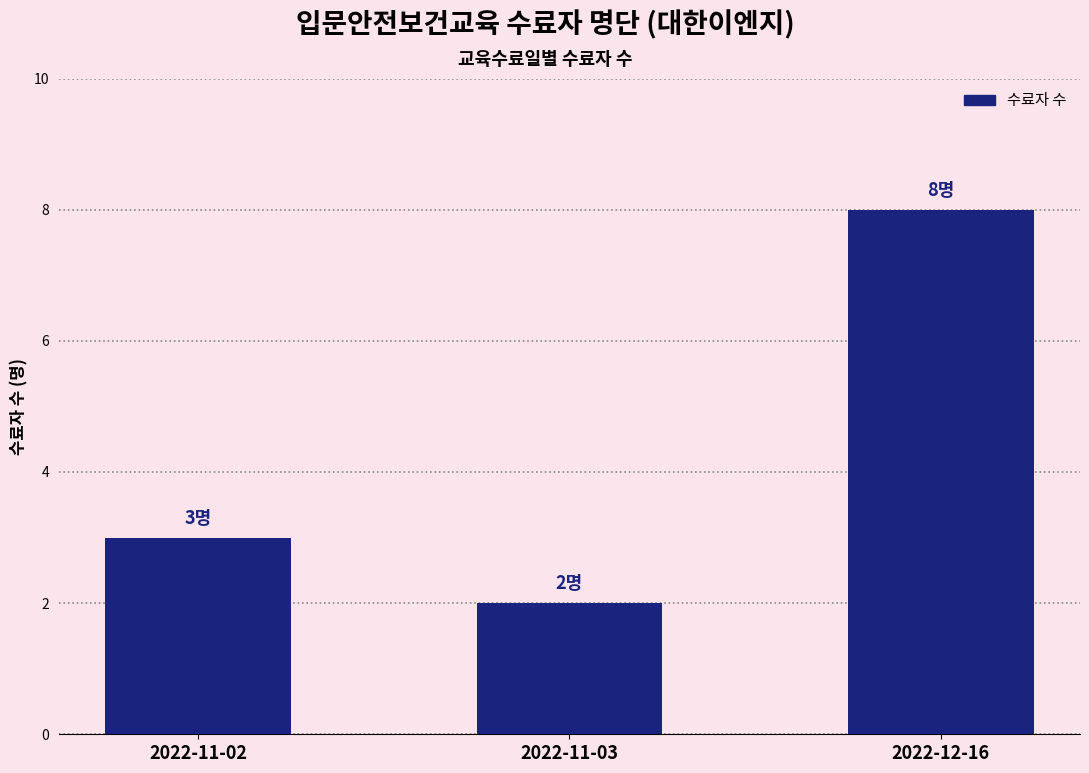

Between 2022-11-03 and 2022-12-16, which is larger?

2022-12-16